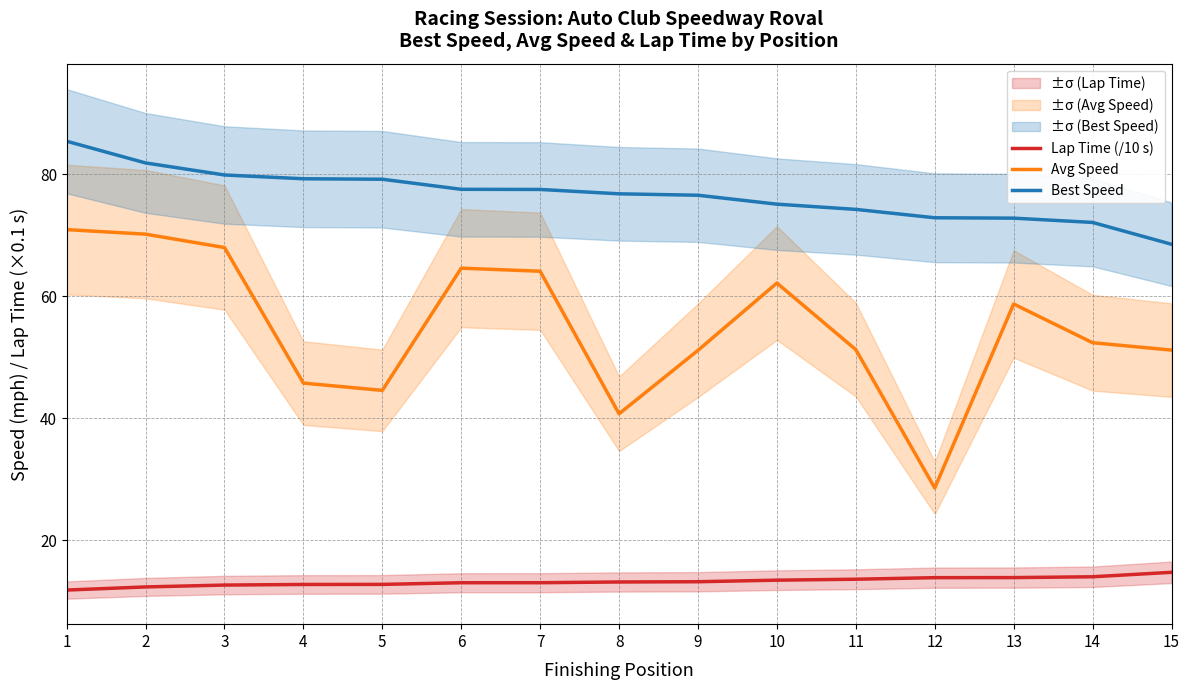

How many values in the Avg Speed series exceed 52?

8